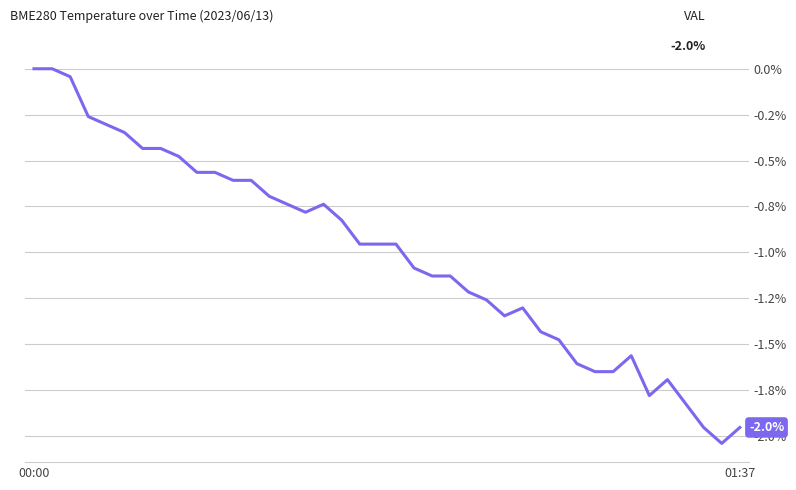

At which category does the chart reach its minimum across all series?

38